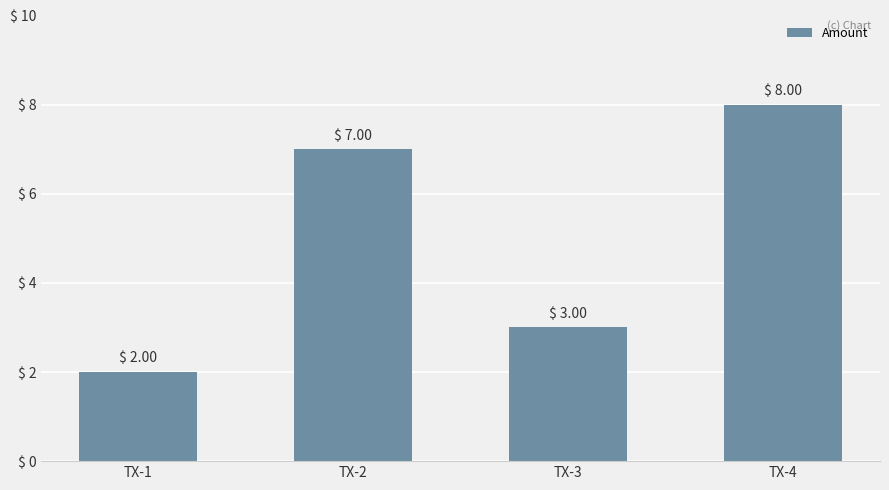

What is the change in value from TX-3 to TX-4?

+5